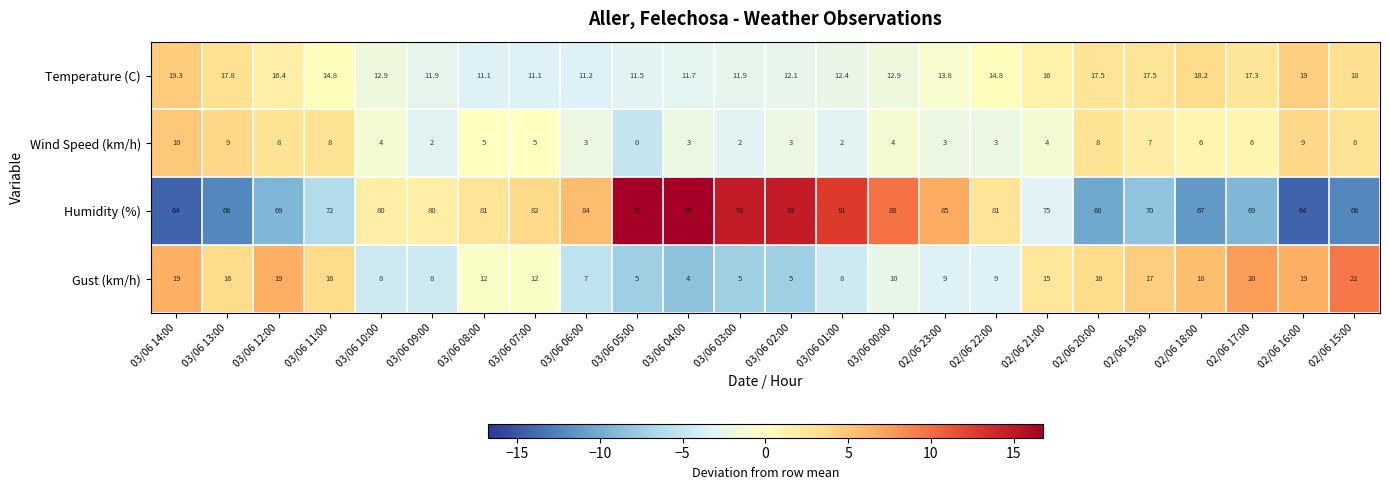

What is the total value across all series at 02/06 20:00?

109.5